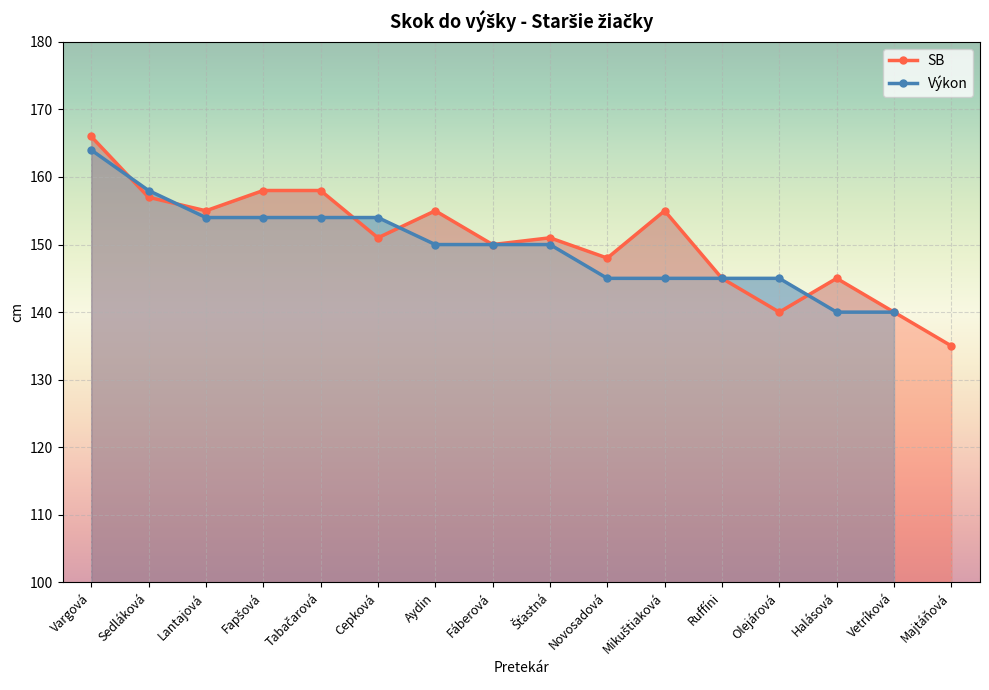

What is the sum of the values at Fapšová and Lantajová?

313